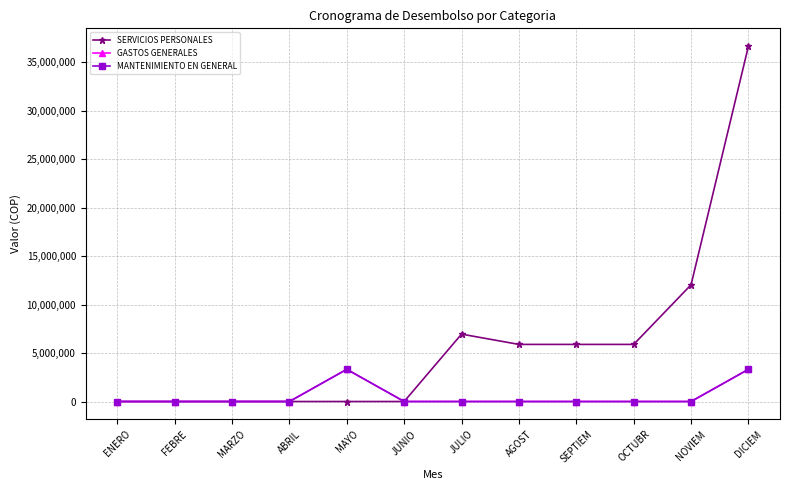

Between JUNIO and FEBRE, which is larger?

JUNIO